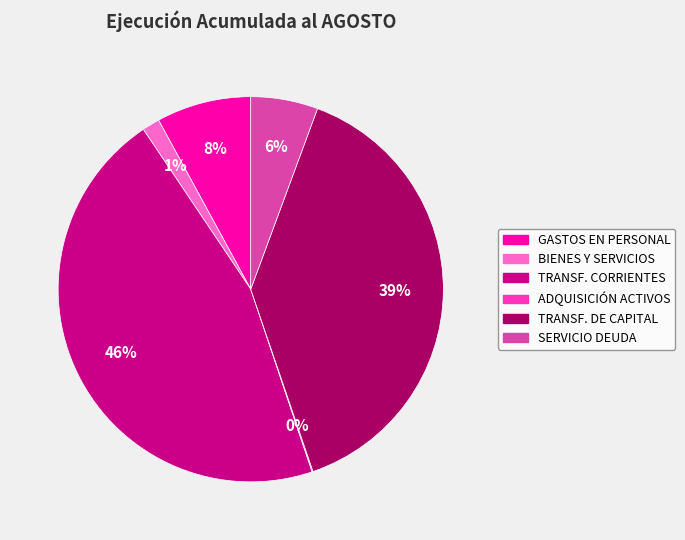

Does any single category account for the majority?

No